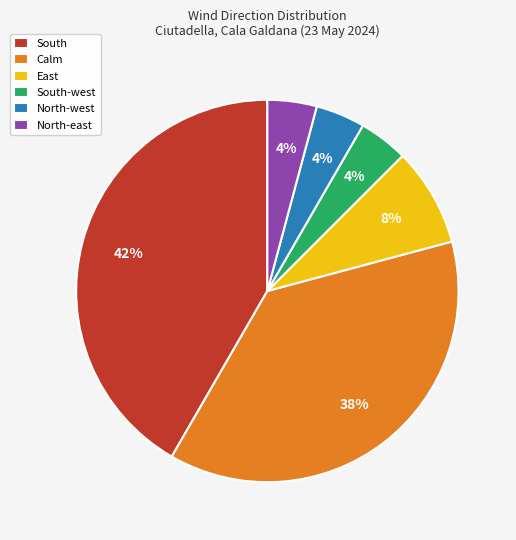

Is it true that North-west is 19% of the pie?

False